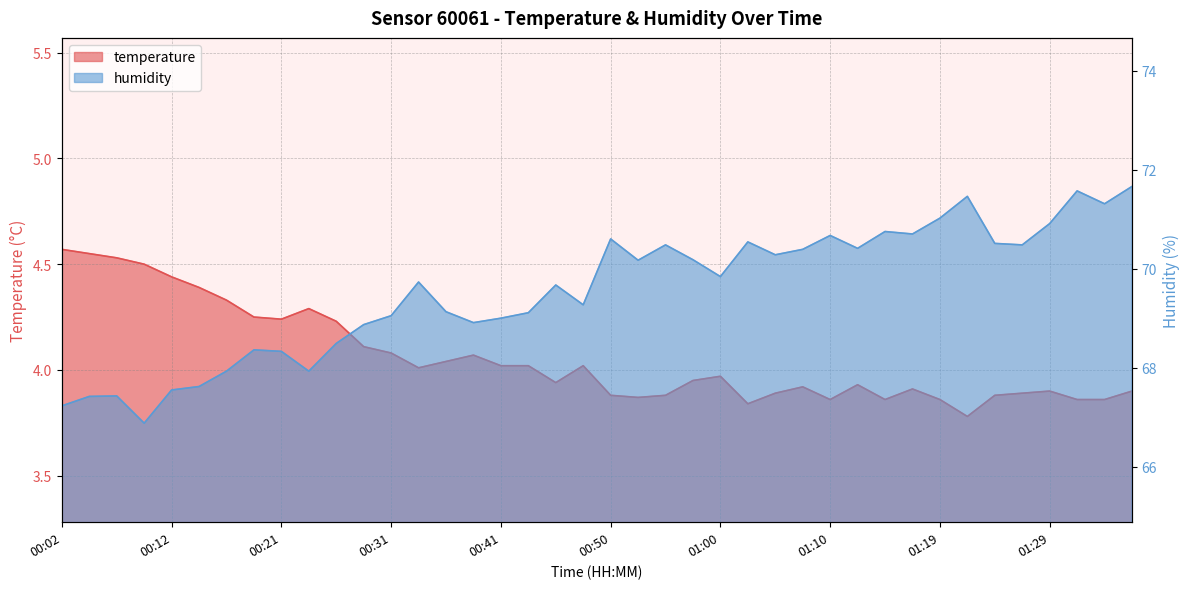

What is the value of the temperature point at the 28th from the left?

3.9